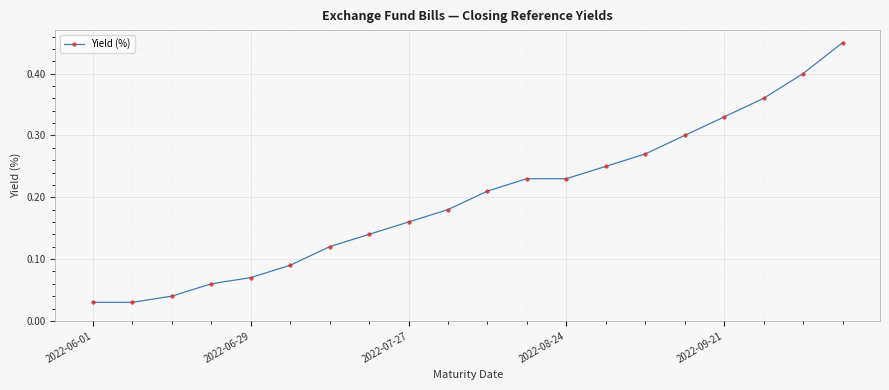

True or false: there are more than 2 points higher than both neighbors.

False